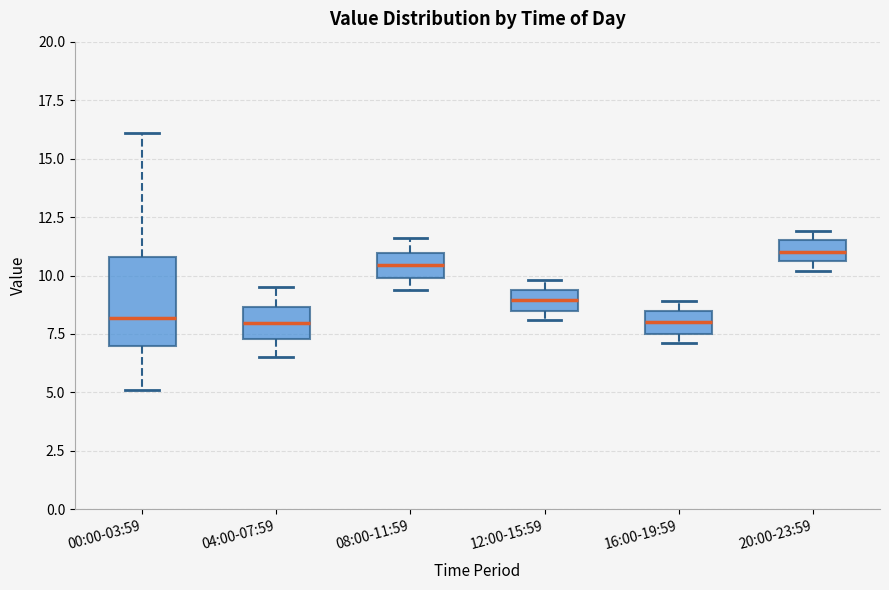

Reading left to right, transcribe this box plot: for each box, give where its median line is, the range the box spans, and where its two whiskers end, as read against the y-axis. The values are not printed on the chart, so give them approximately, as read against the axis.

00:00-03:59: median 8.0, box 7.0 to 11.0, whiskers 5.0 to 16.0
04:00-07:59: median 8.0, box 7.5 to 8.5, whiskers 6.5 to 9.5
08:00-11:59: median 10.5, box 10.0 to 11.0, whiskers 9.5 to 11.5
12:00-15:59: median 9.0, box 8.5 to 9.5, whiskers 8.0 to 10.0
16:00-19:59: median 8.0, box 7.5 to 8.5, whiskers 7.0 to 9.0
20:00-23:59: median 11.0, box 10.5 to 11.5, whiskers 10.0 to 12.0